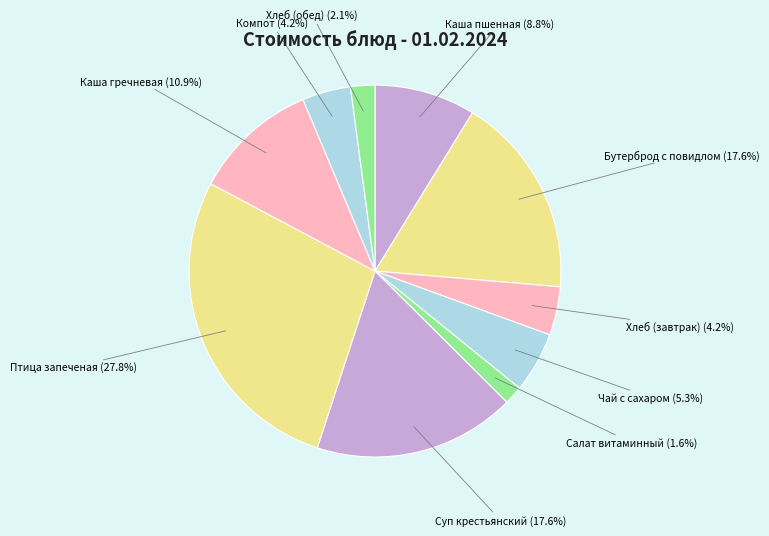

How much of the chart is everything except Чай с сахаром?

94.7%